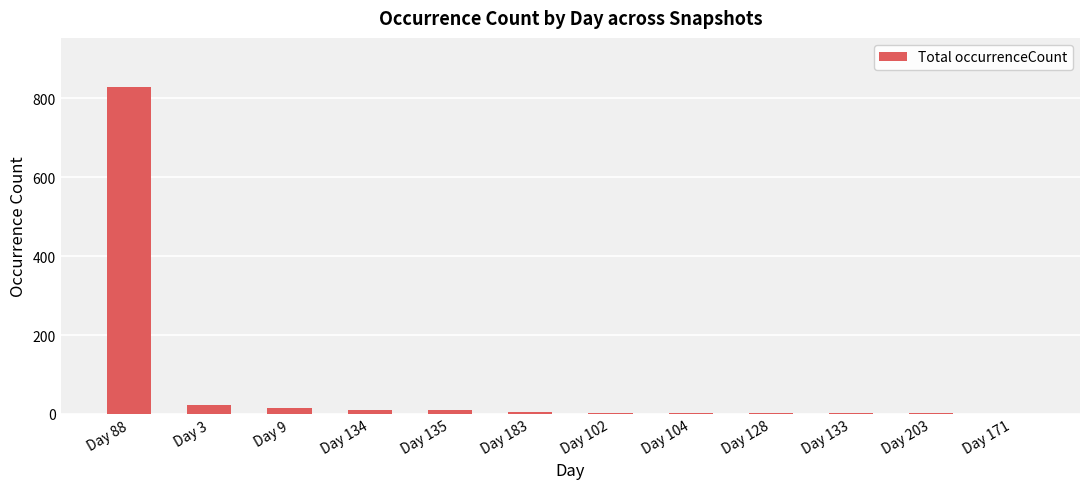

True or false: the data shows 15 at Day 9.

True